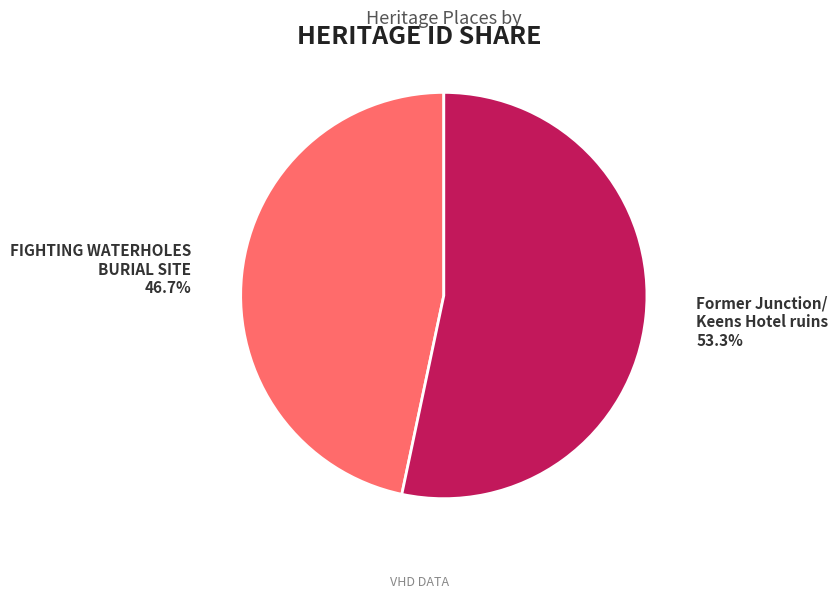

Is it true that FIGHTING WATERHOLES BURIAL SITE is 35% of the pie?

False